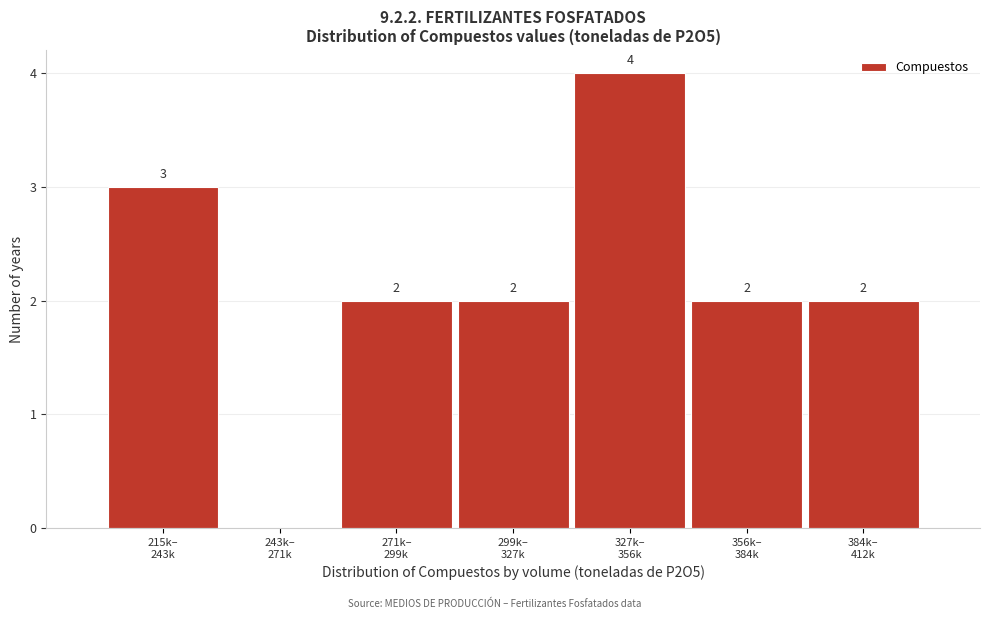

How many values are between 2 and 3?

5